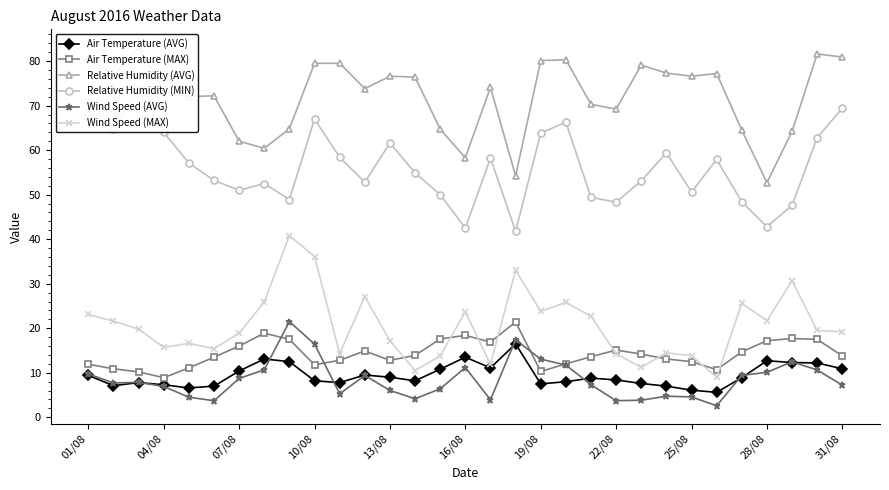

How many distinct data groups are displayed?

6